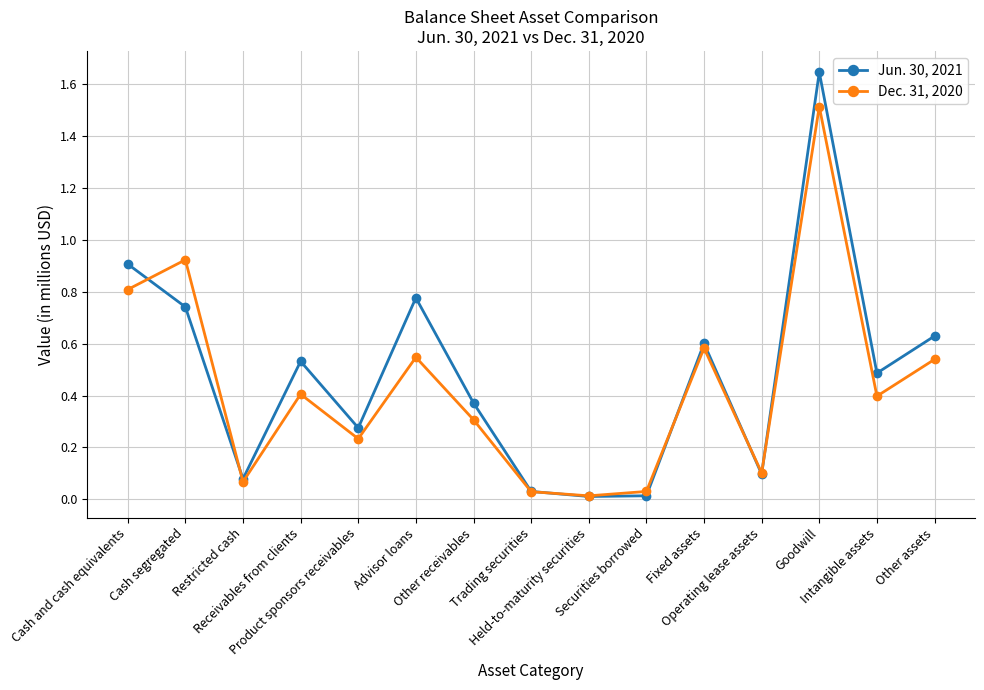

Which series has the widest spread of values?

Jun. 30, 2021